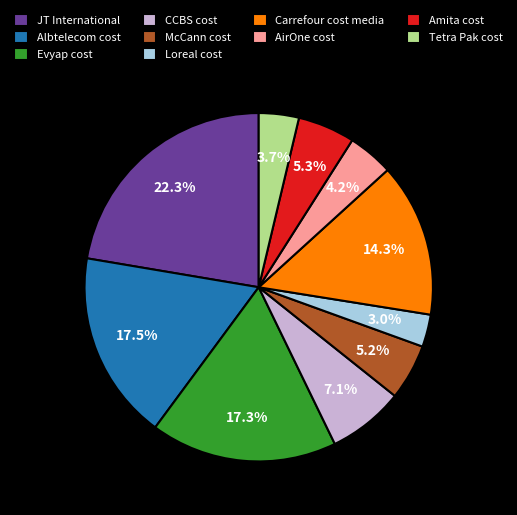

How many segments does this pie chart have?

10